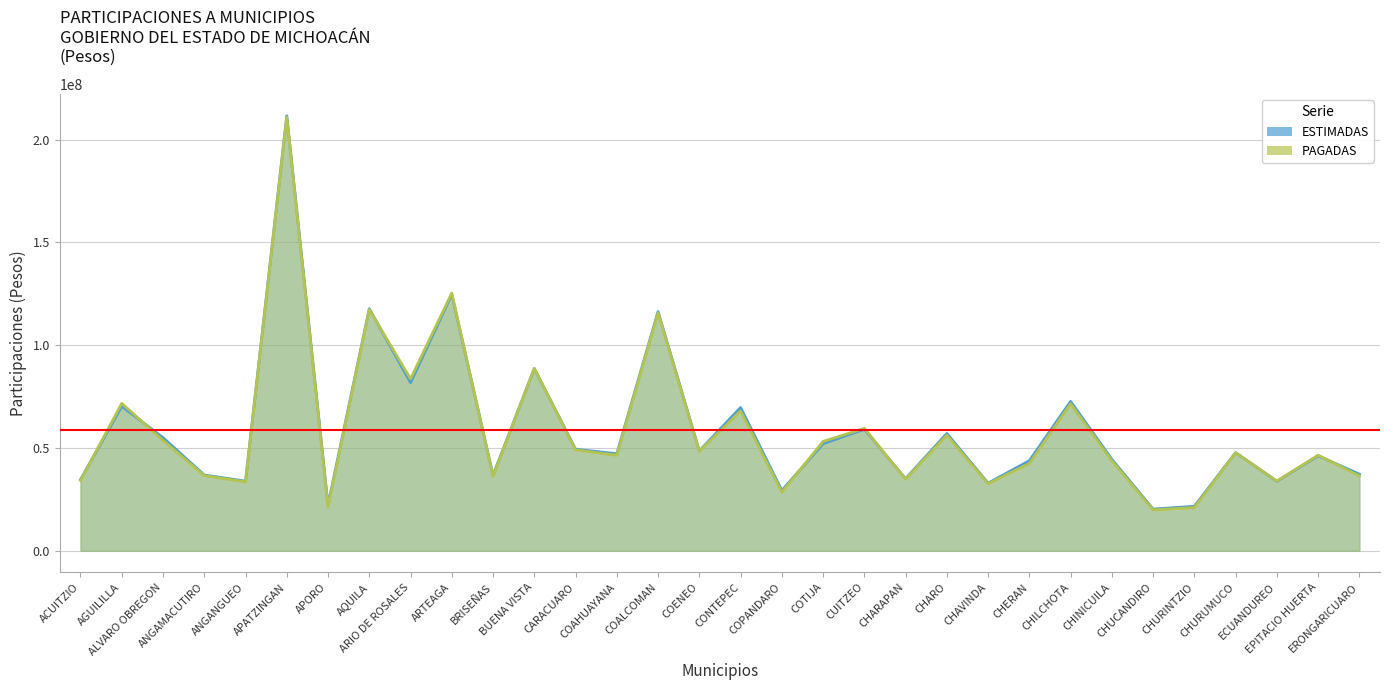

The value of ESTIMADAS at APORO is 22270946.0. True or false?

True